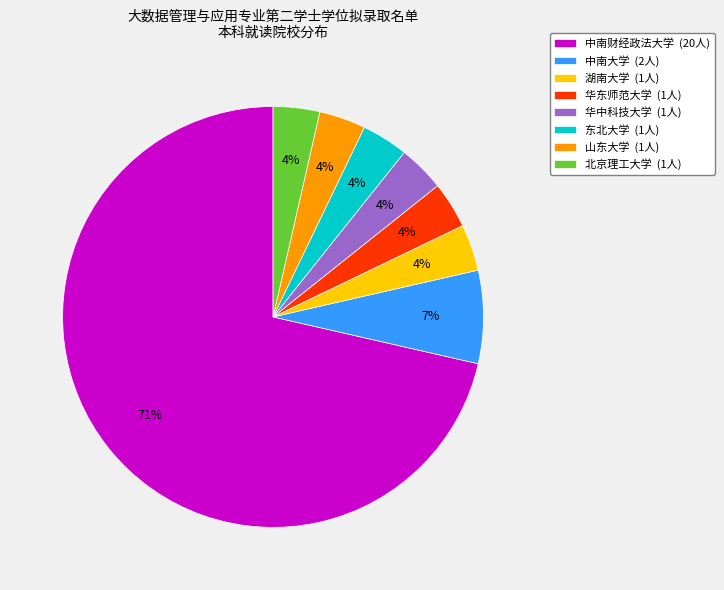

Which category has the biggest portion of the pie?

中南财经政法大学